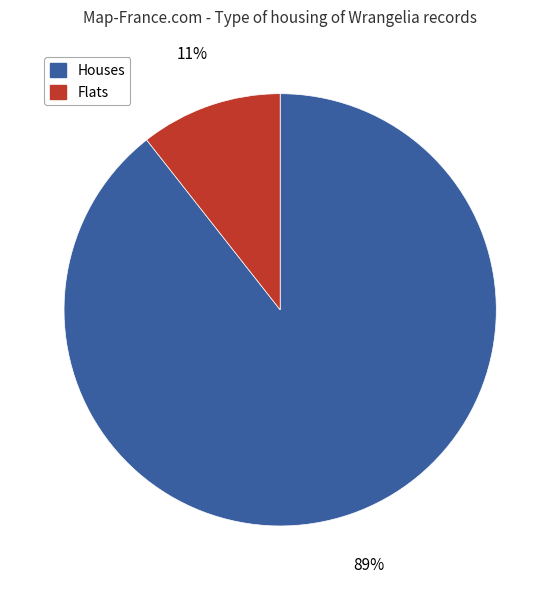

To the nearest percent, what is the average slice percentage?

50%